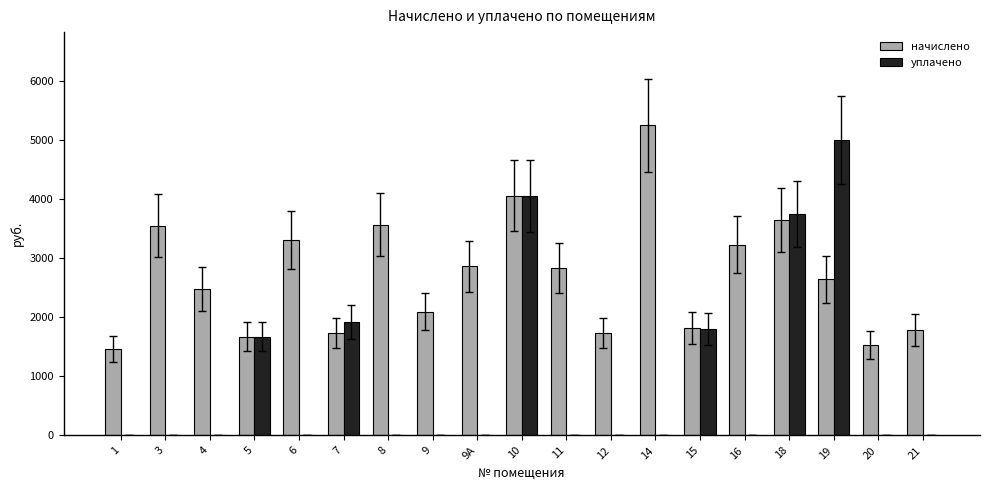

Which series changed the most between 4 and 7?

уплачено